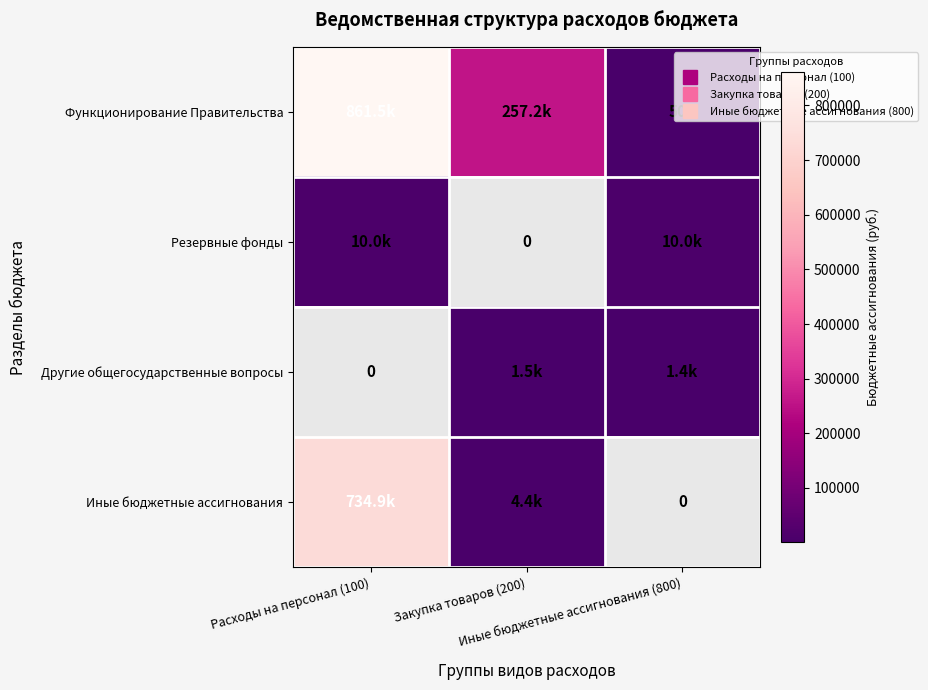

Which series has the largest total across all categories?

Функционирование Правительства